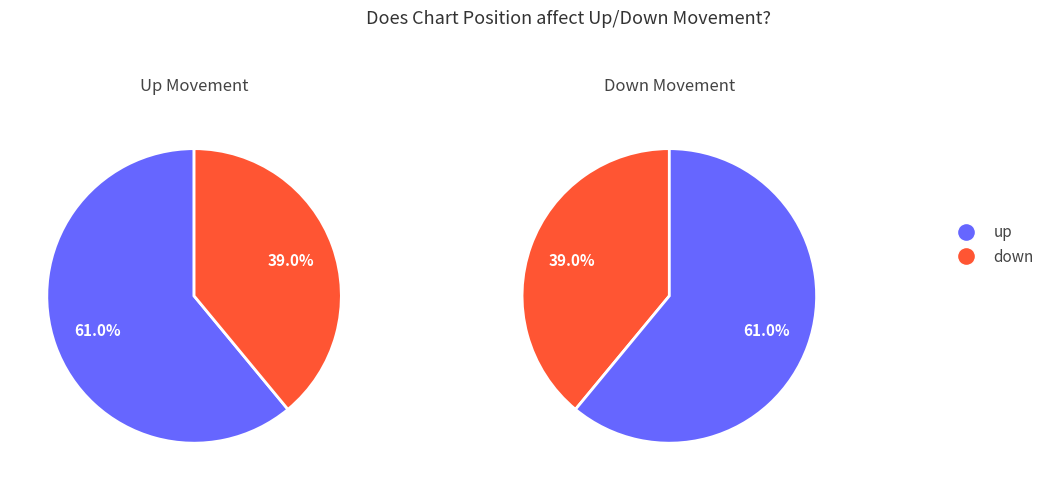

To the nearest percent, what is the combined percentage of up and down?

100%